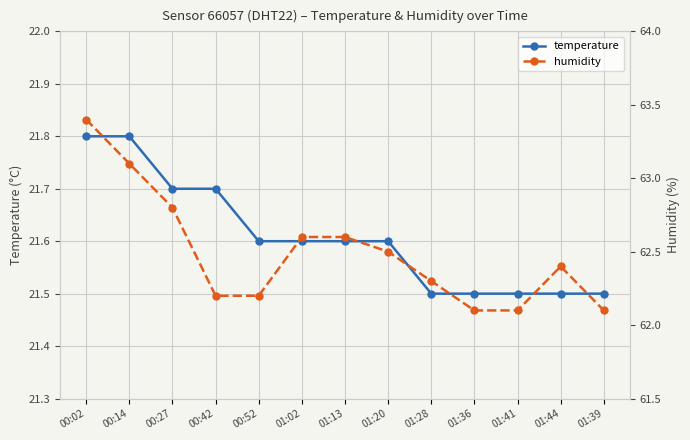

Which label corresponds to the smallest value in the chart?

01:28